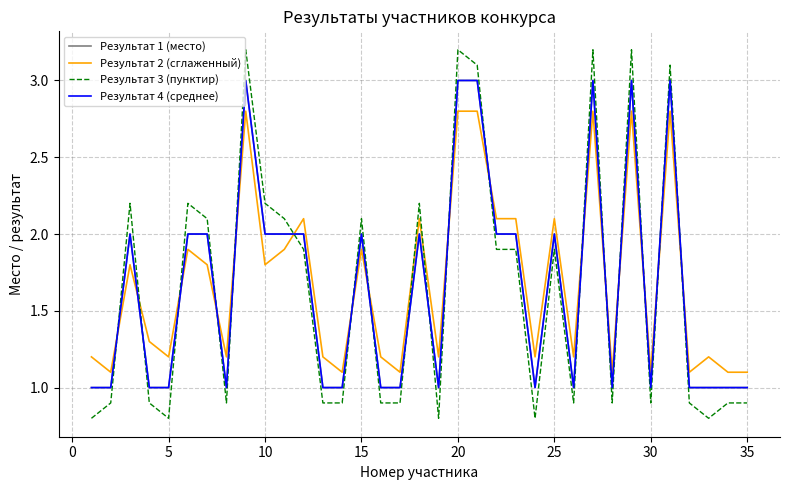

How many interior local valleys does the Результат 2 (сглаженный) series have?

12